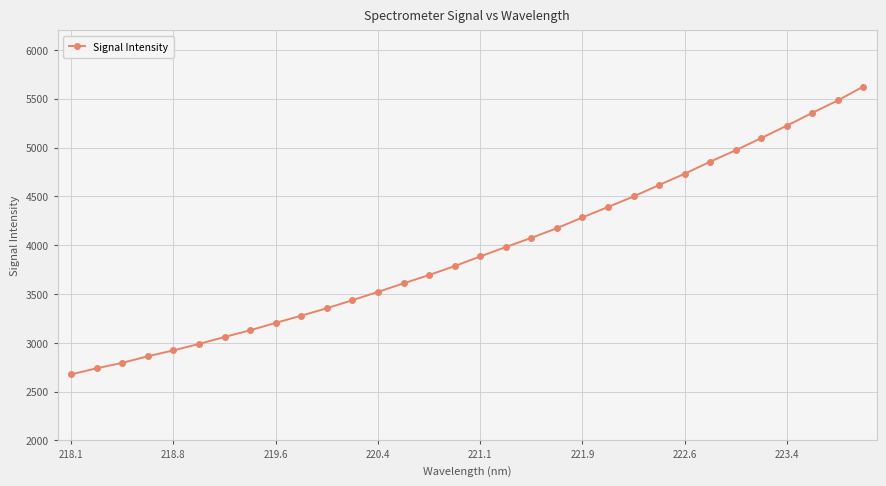

What is the sum of all values?

126315.7